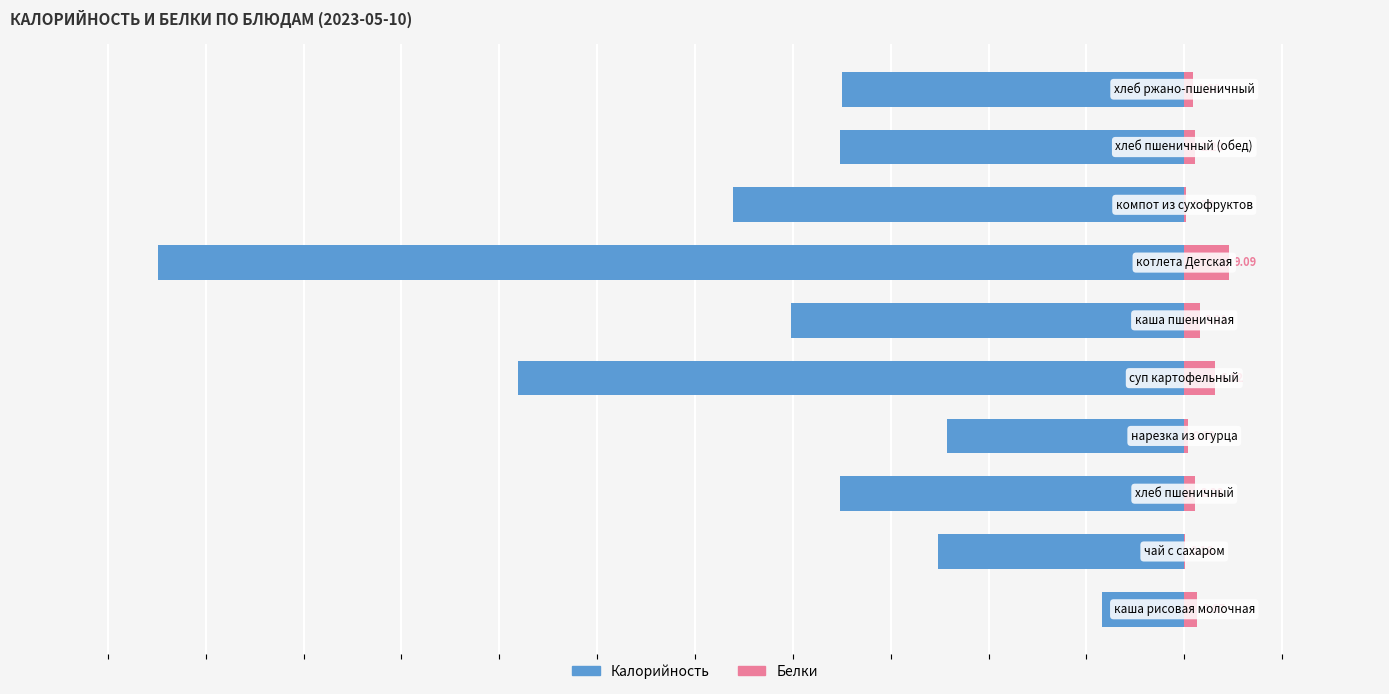

Reading left to right, list all the values displayed in this chart.

Калорийность: 0=-16.7	1=-50.4	2=-70.3	3=-48.4	4=-136.2	5=-80.4	6=-209.7	7=-92.2	8=-70.3	9=-69.9
Белки: 0=2.7	1=0.2	2=2.3	3=0.7	4=6.3	5=3.2	6=9.1	7=0.4	8=2.3	9=1.7